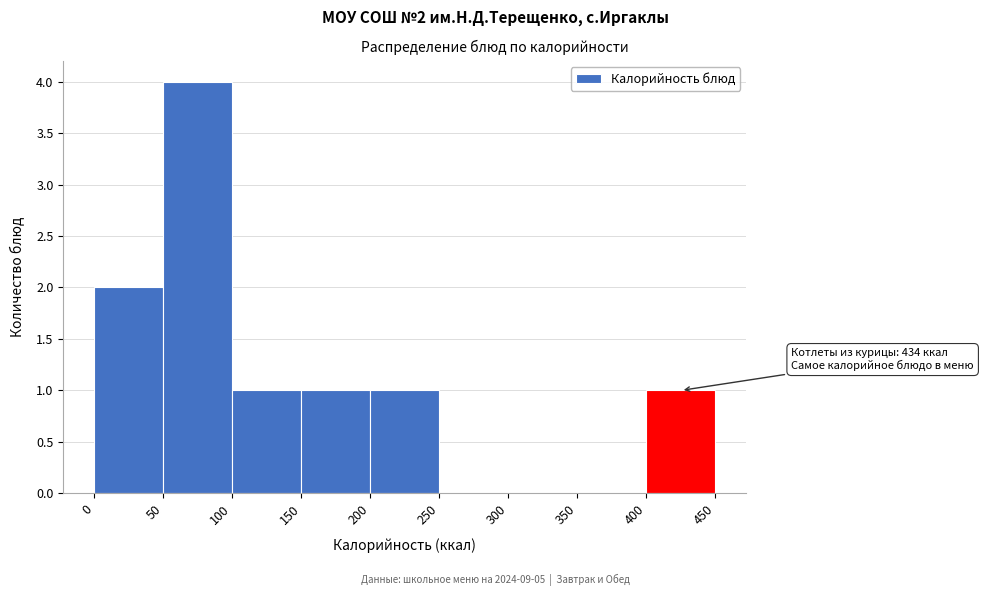

Over which range of the x-axis is the bar tallest?

50 to 100